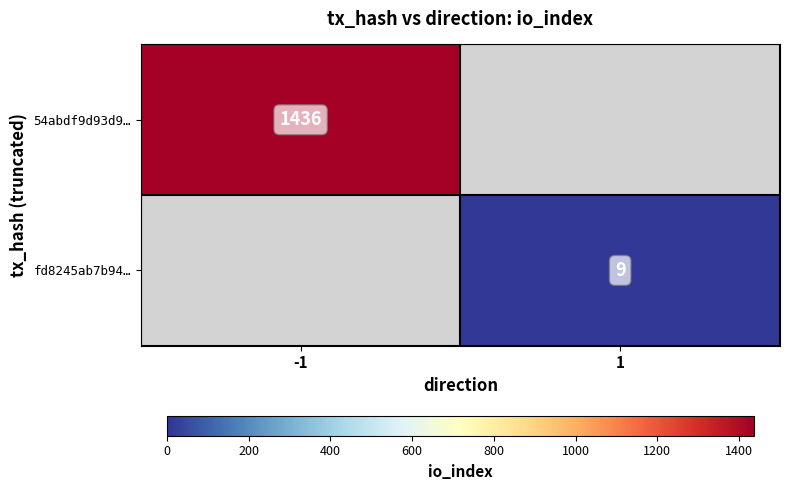

Is it true that fd8245ab7b94… equals 9 at 1?

True